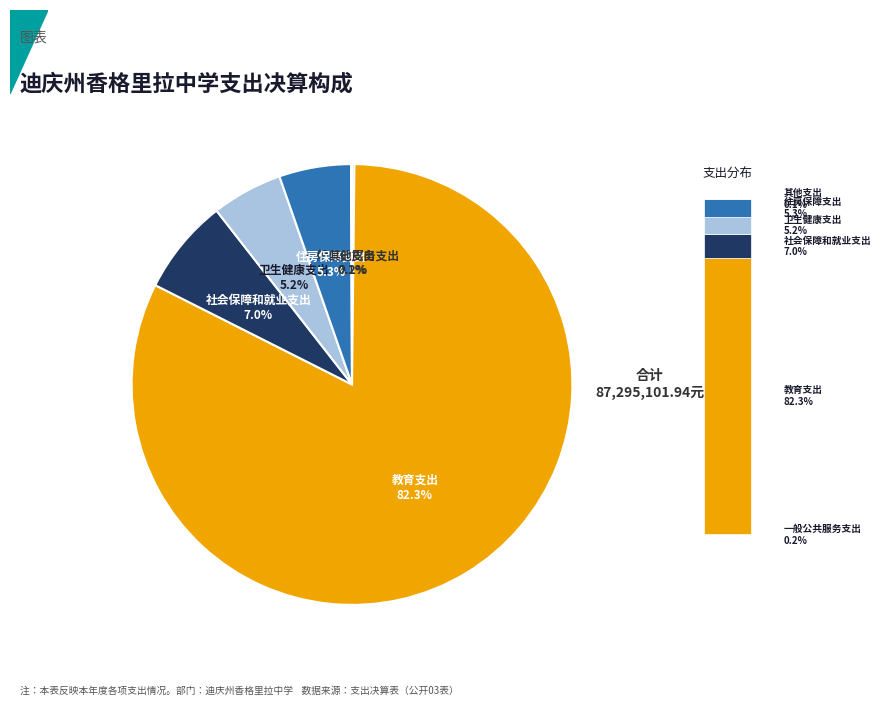

Count the number of slices in the pie.

6